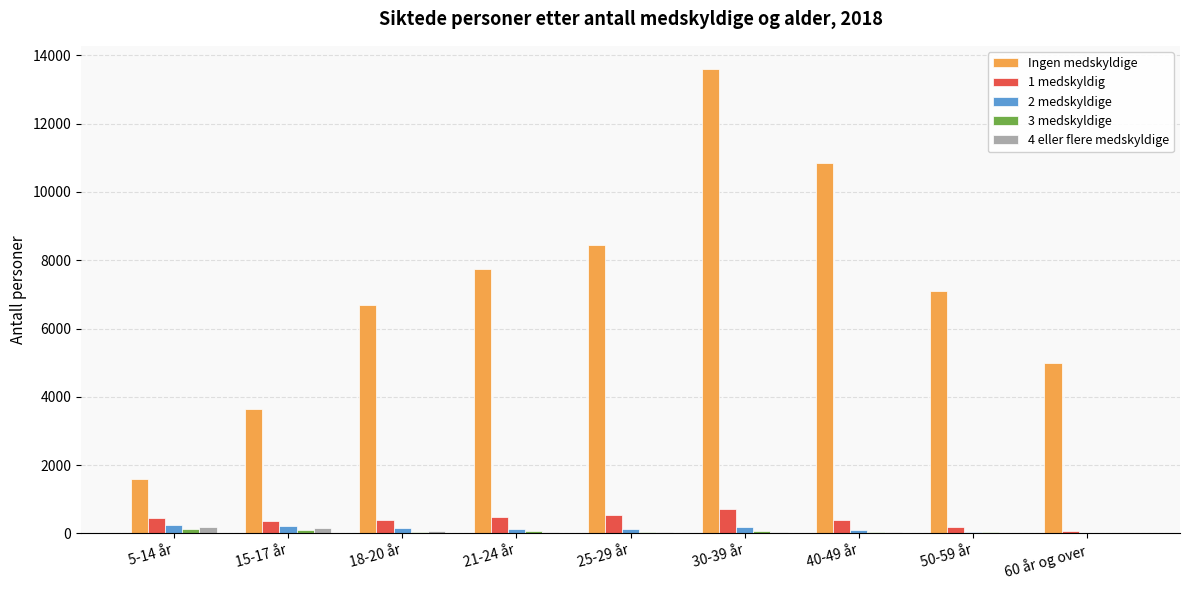

Which category has the highest value across all series?

30-39 år